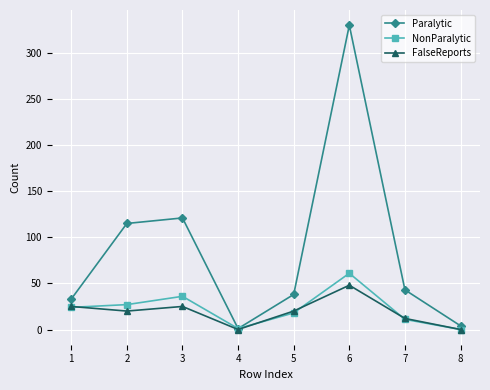

What is the value of the Paralytic point at the 5th from the left?

38